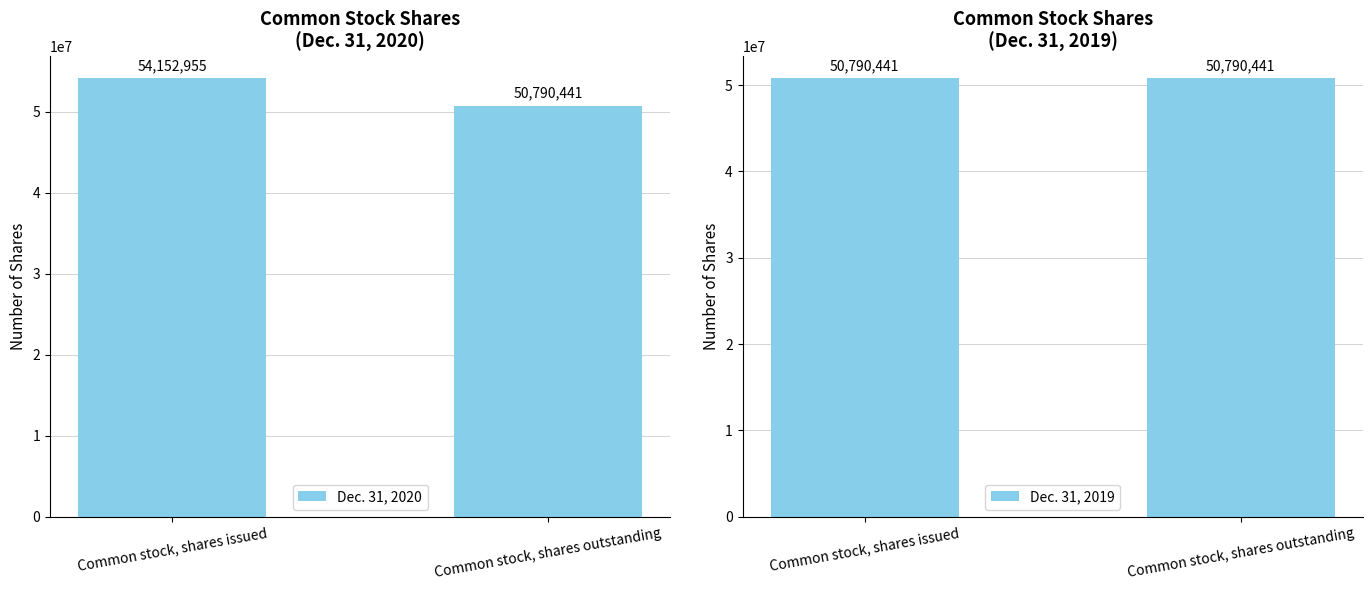

What is the total value across all series at Common stock, shares issued?

104943396